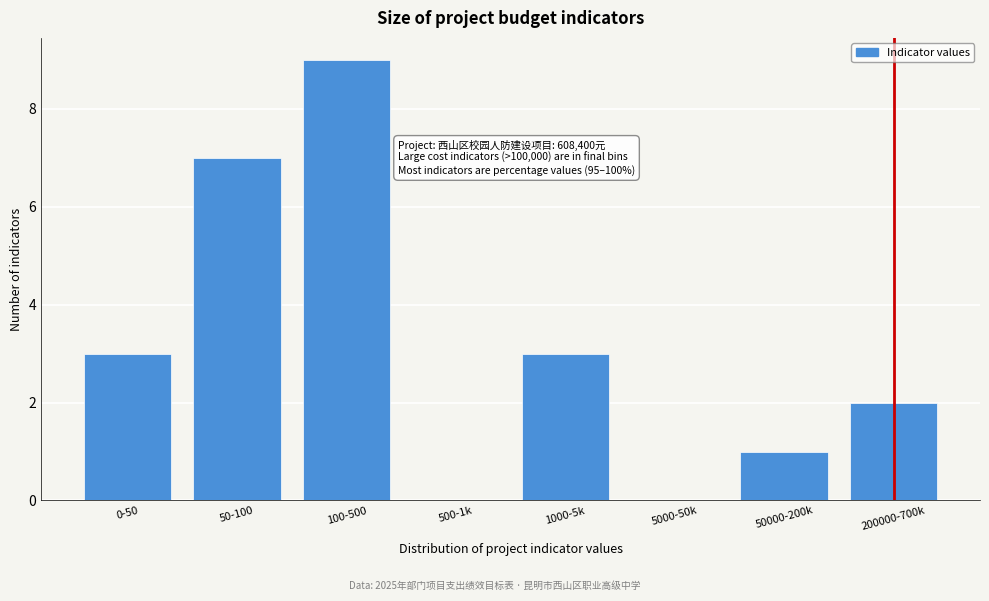

Reading left to right, extract all data points from this chart.

0-50=3	50-100=7	100-500=9	500-1k=0	1000-5k=3	5000-50k=0	50000-200k=1	200000-700k=2